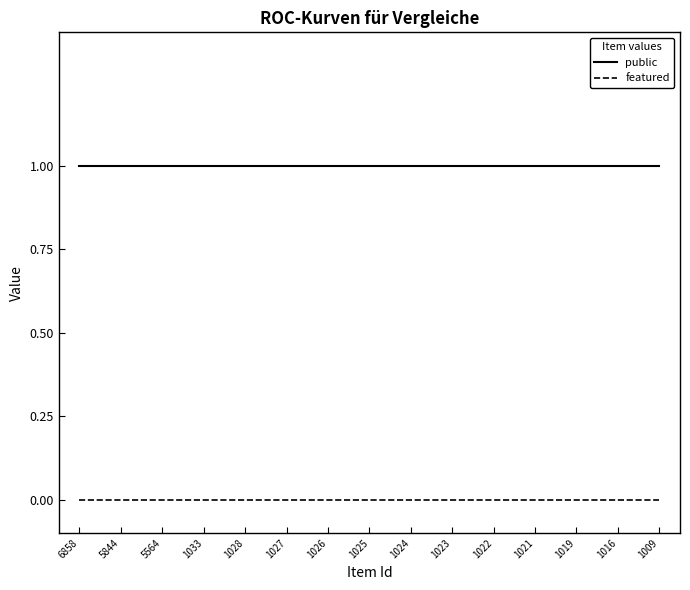

Does the chart have visible grid lines?

No